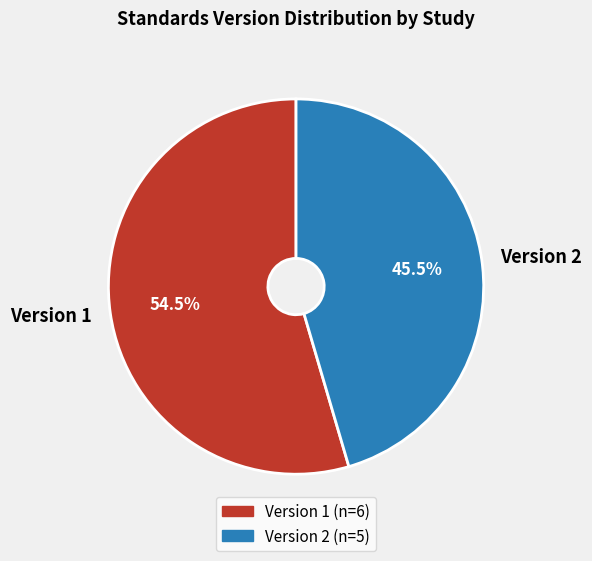

Does any single category account for the majority?

Yes